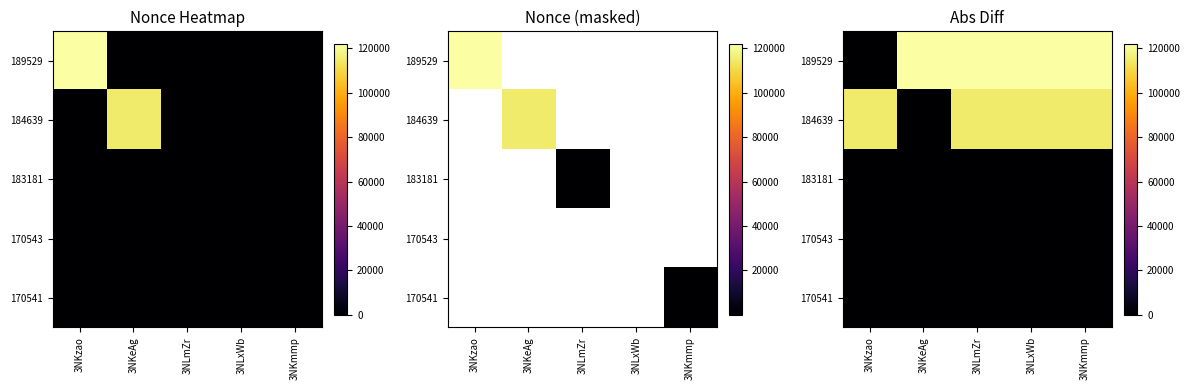

Which series has the largest total across all categories?

189529